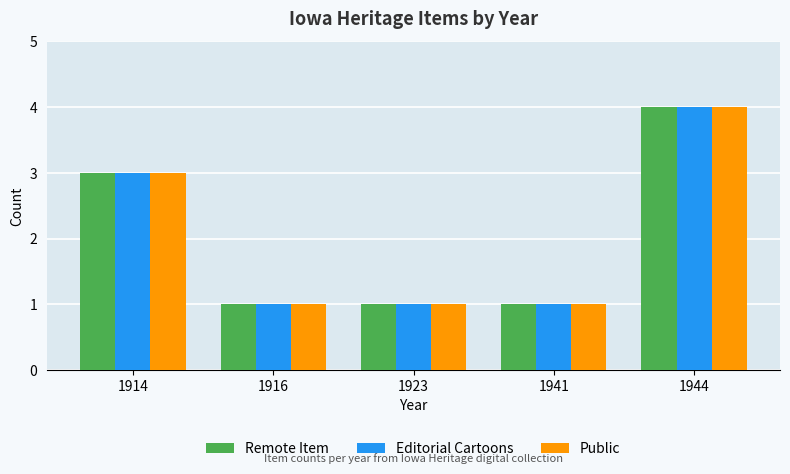

Reading left to right, extract all data points from this chart.

Remote Item: 1914=3	1916=1	1923=1	1941=1	1944=4
Editorial Cartoons: 1914=3	1916=1	1923=1	1941=1	1944=4
Public: 1914=3	1916=1	1923=1	1941=1	1944=4